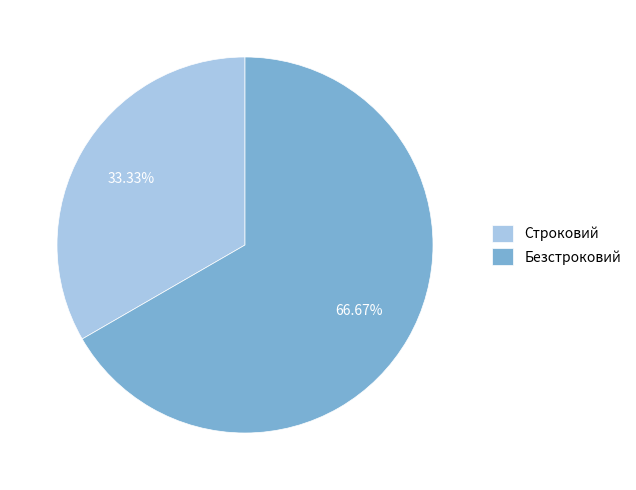

Combined, what portion of the pie is Строковий and Безстроковий?

100.0%